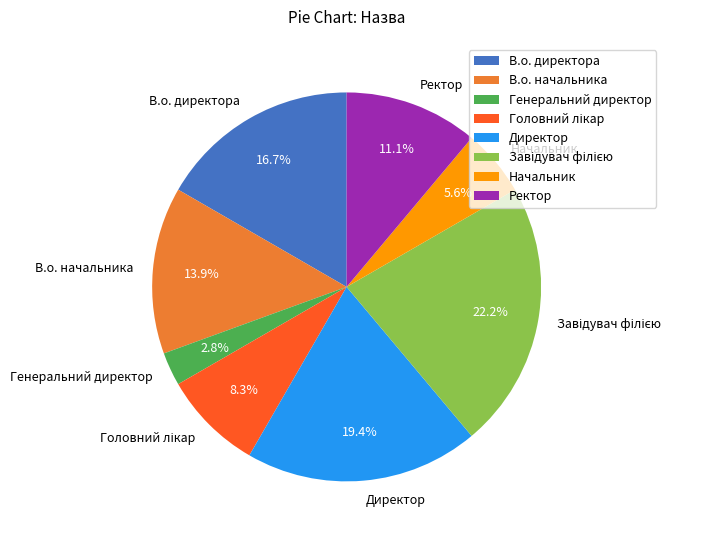

Approximately how many times larger is the value at Генеральний директор compared to Начальник?

0.5